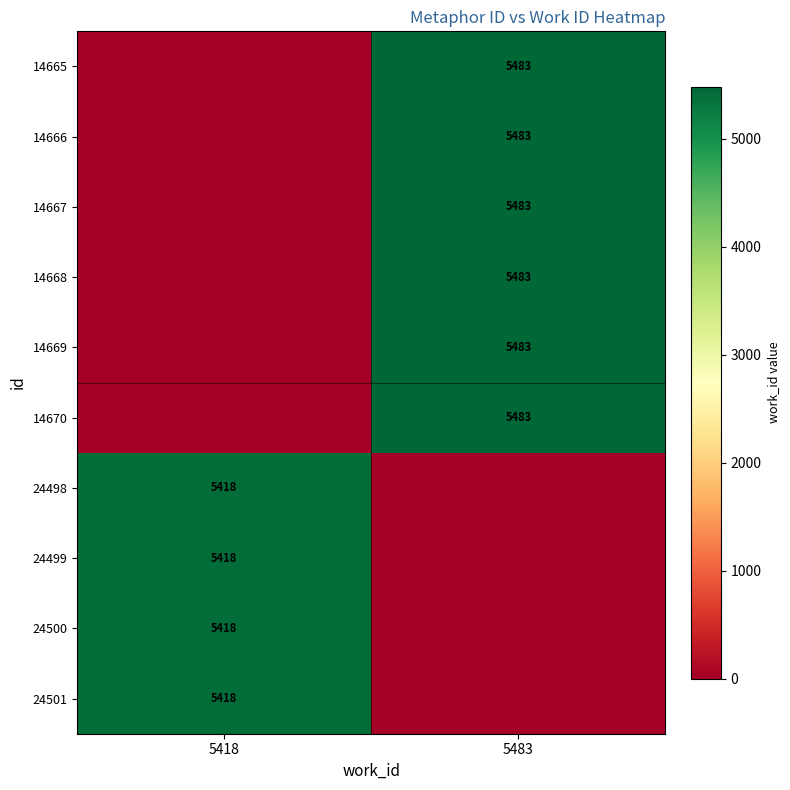

What is the total value across all series at 5483?

32898